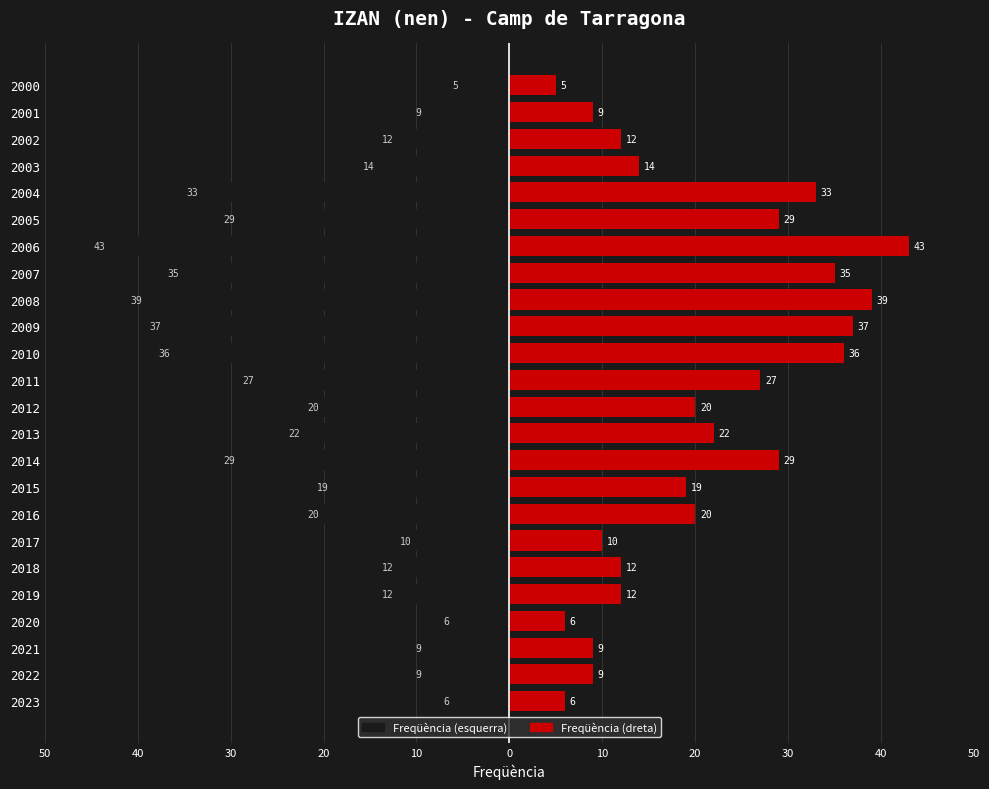

Reading left to right, what are all the values shown in this chart?

Freqüència (esquerra): -6	-9	-9	-6	-12	-12	-10	-20	-19	-29	-22	-20	-27	-36	-37	-39	-35	-43	-29	-33	-14	-12	-9	-5
Freqüència (dreta): 6	9	9	6	12	12	10	20	19	29	22	20	27	36	37	39	35	43	29	33	14	12	9	5